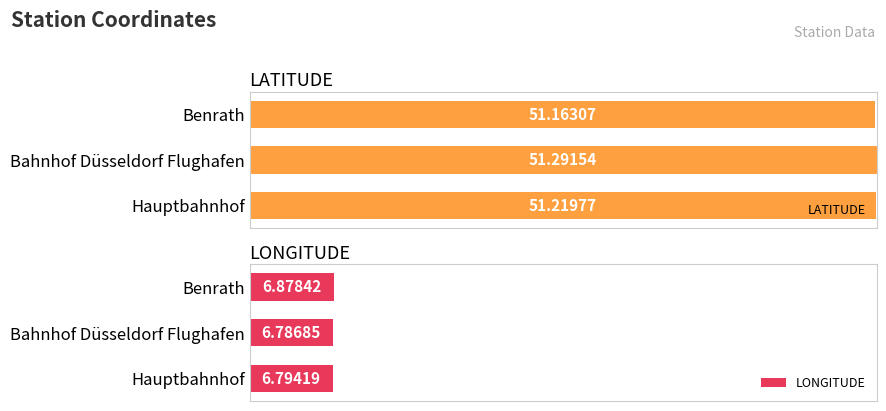

Are the bars horizontal?

Yes